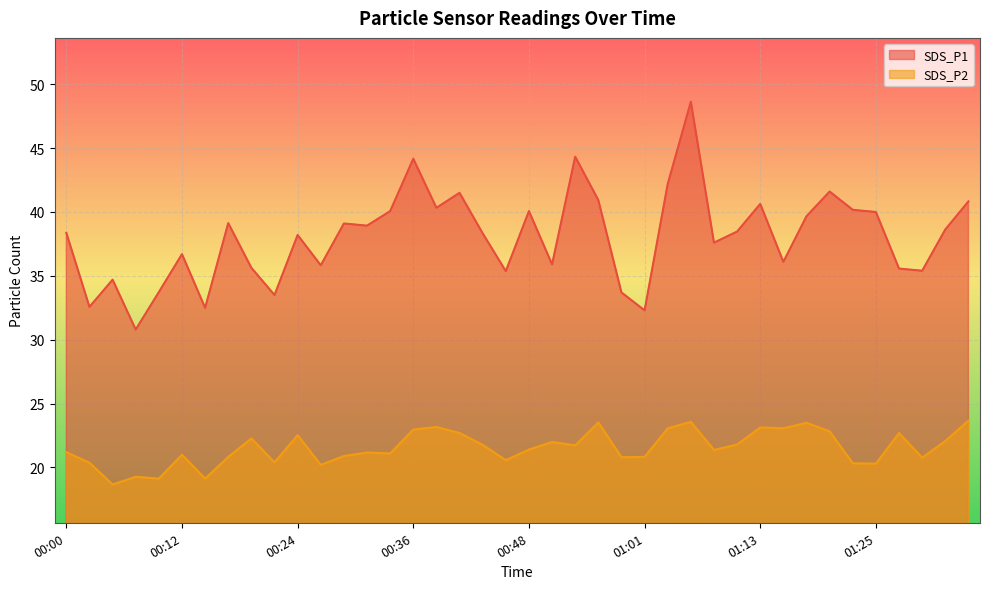

Which series changed the most between 00:07 and 01:32?

SDS_P1